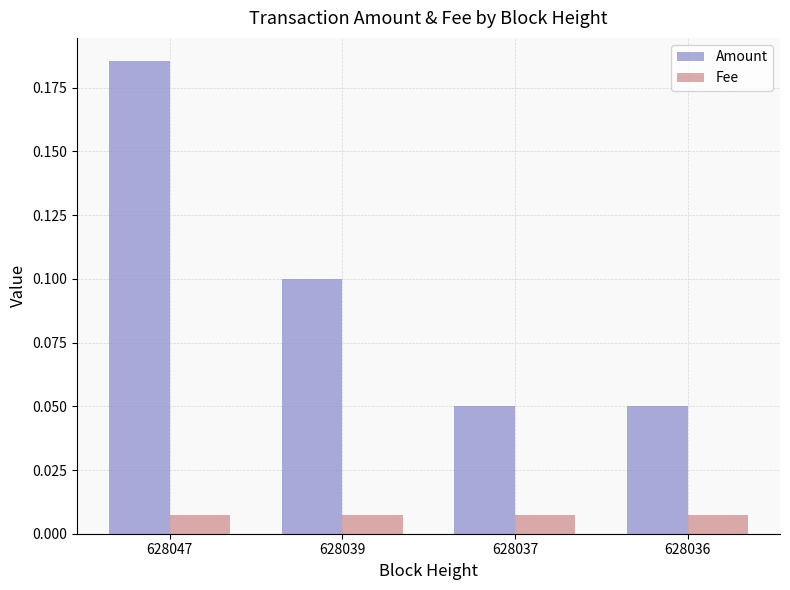

Which series has the widest spread of values?

Amount